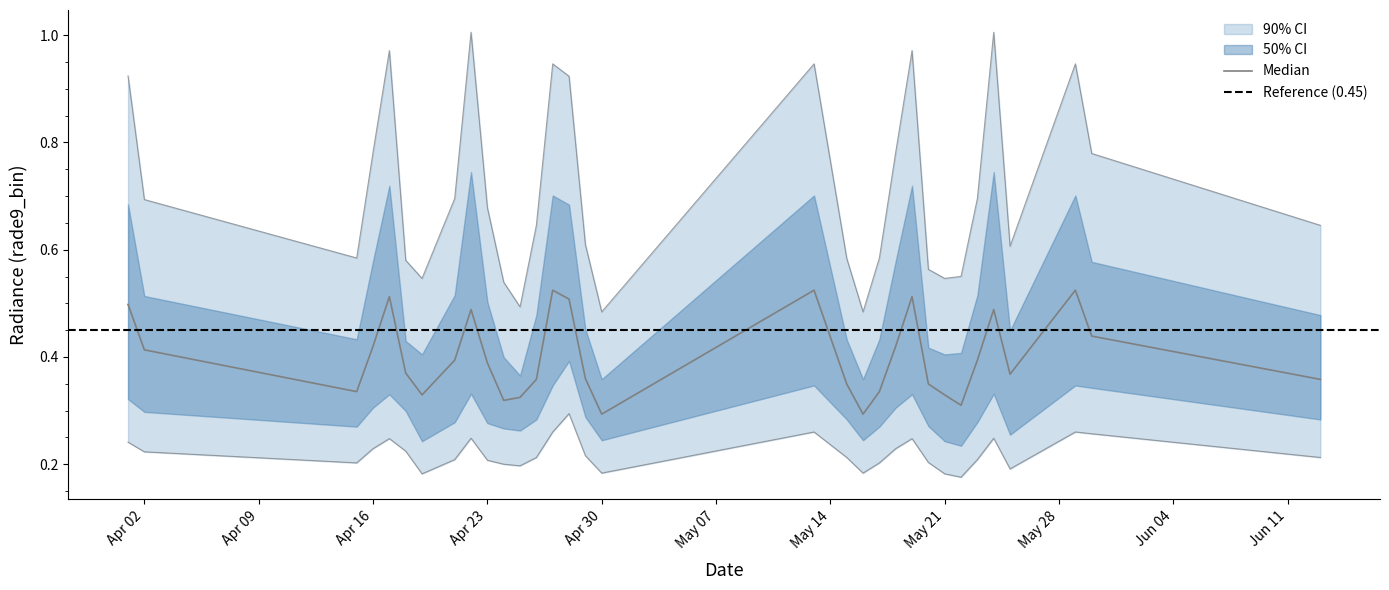

Is the value of rade9_bin_mdn at 22 greater than the value of rade9_bin_3q at rade9_bin_1q?

No